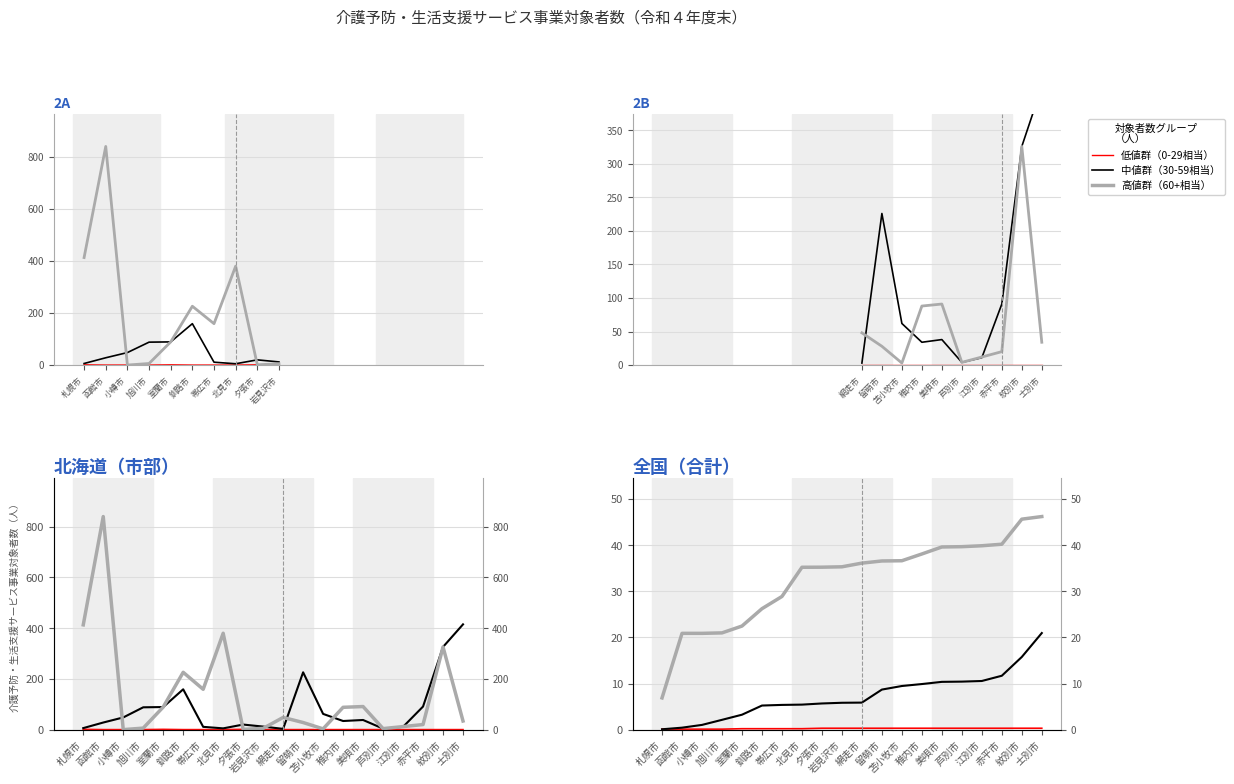

Which series has the largest total across all categories?

高値群